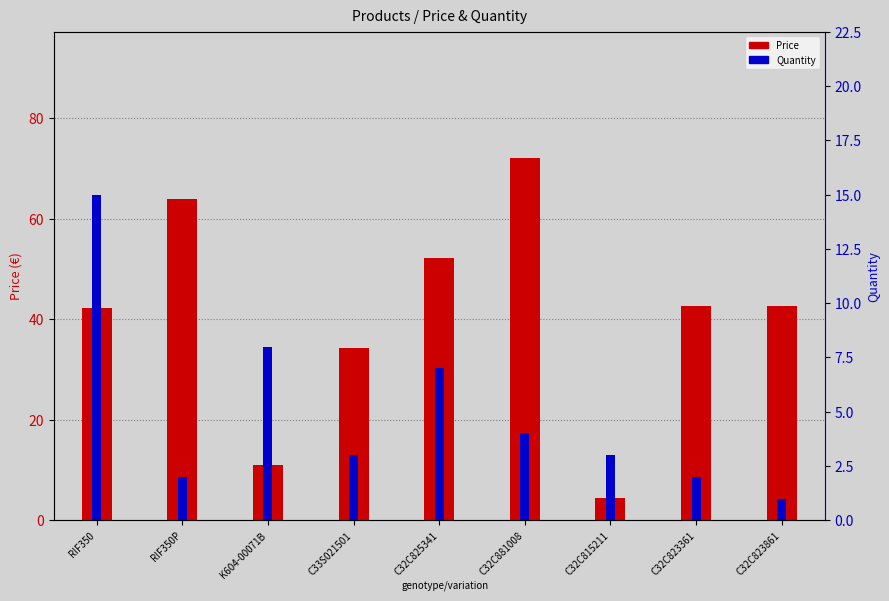

How many groups of bars are there?

9